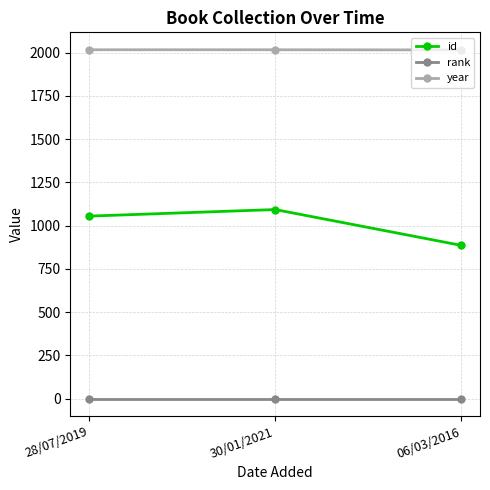

What are all the series names shown in the legend?

id, rank, year